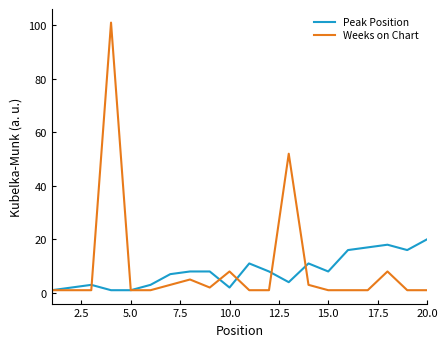

What is the sum of all Peak Position values?

165